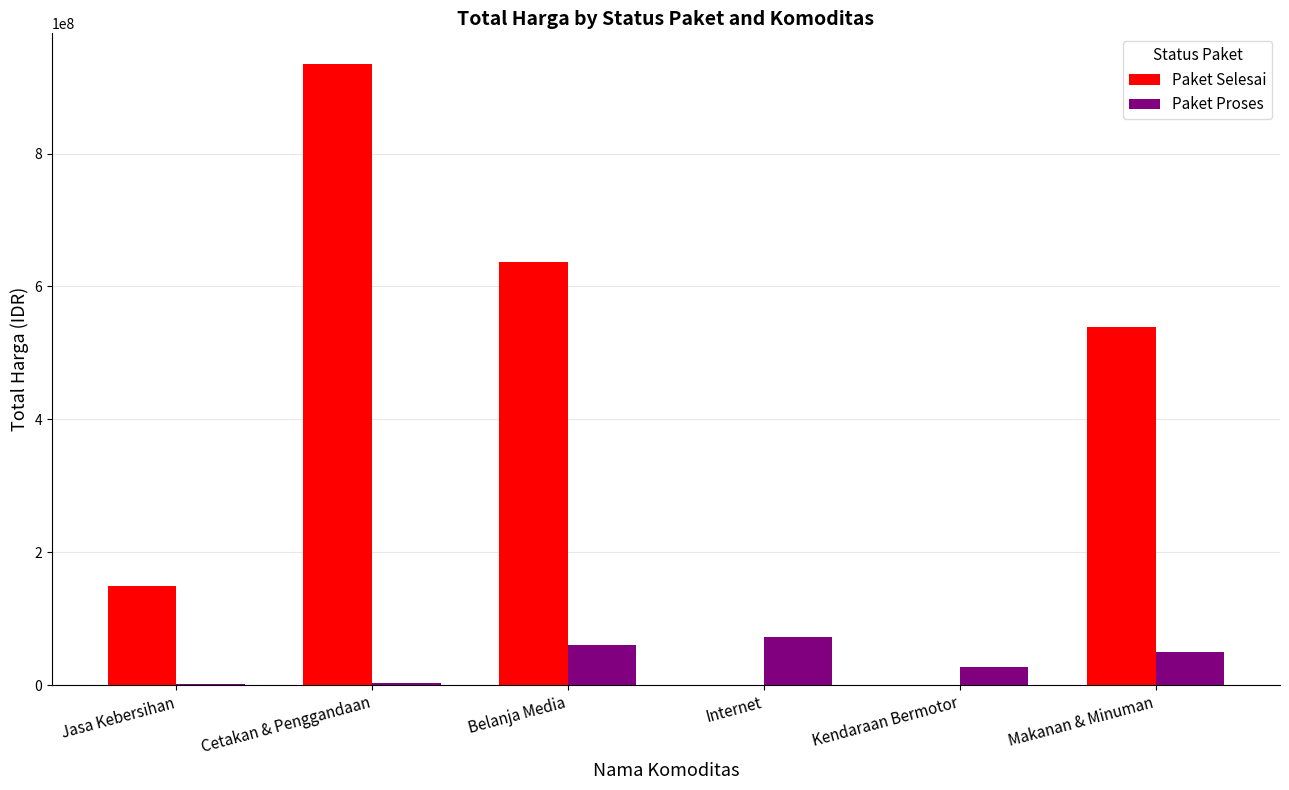

What are all the series names shown in the legend?

Paket Selesai, Paket Proses